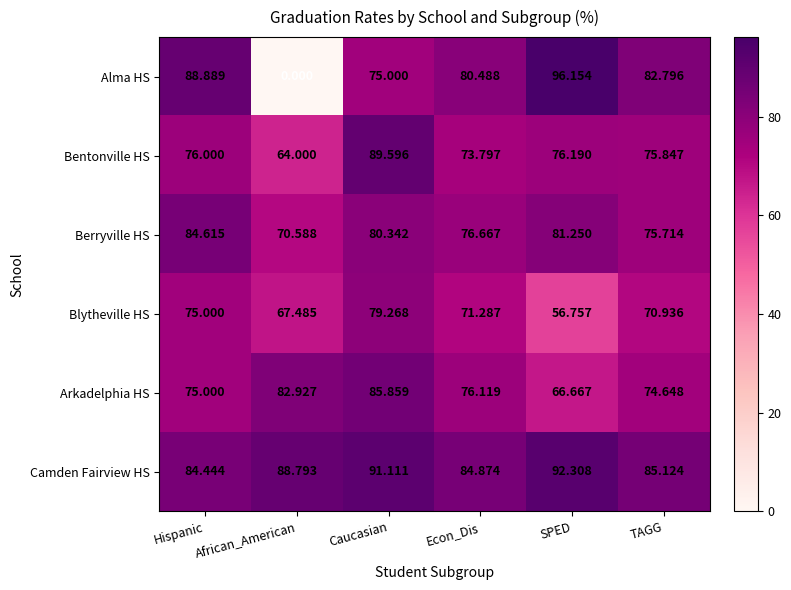

Which series has the widest spread of values?

Alma HS